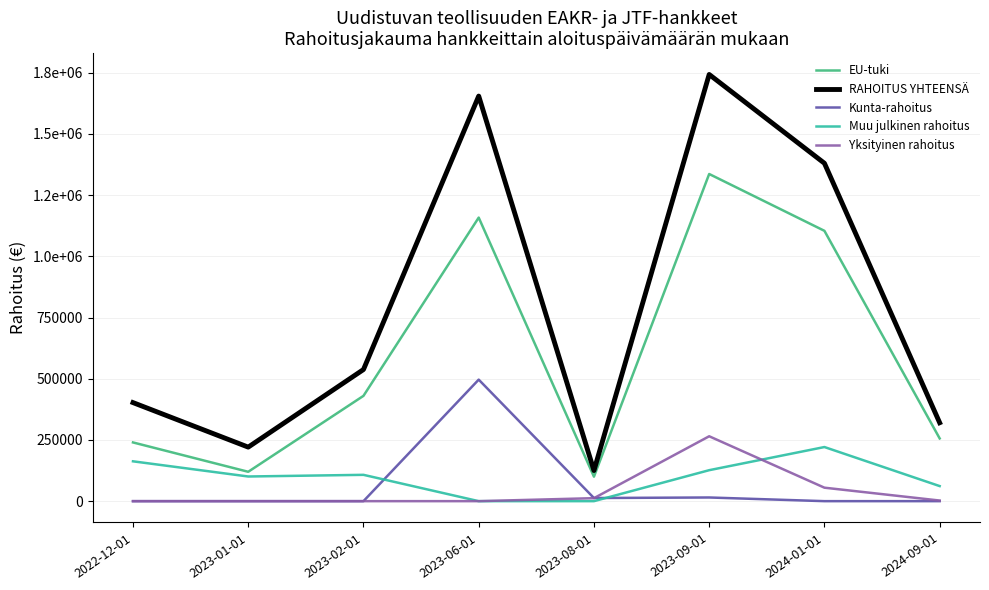

True or false: EU-tuki has more than 0 interior local peaks.

True